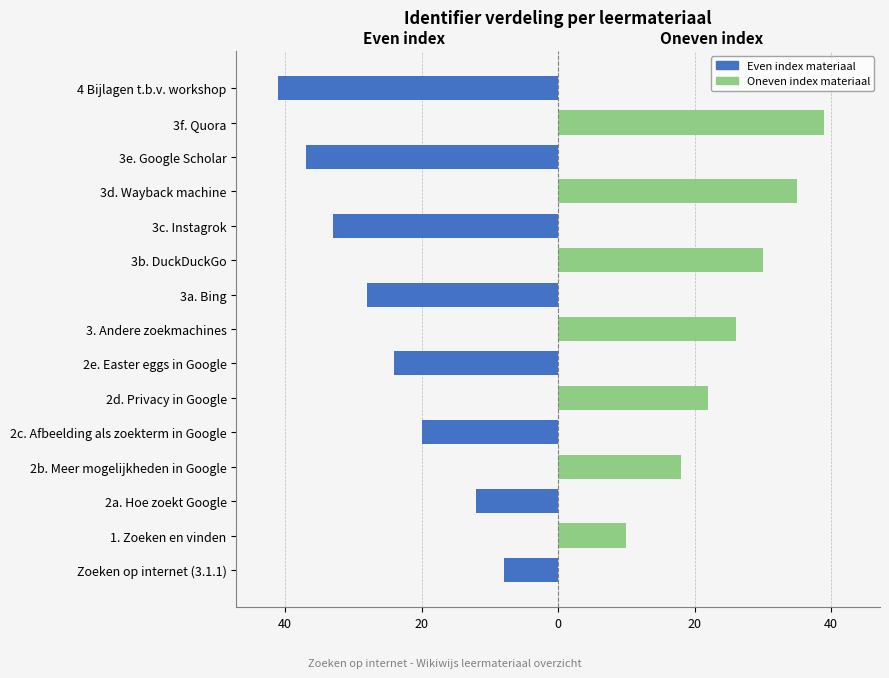

Does the chart contain any negative values?

Yes